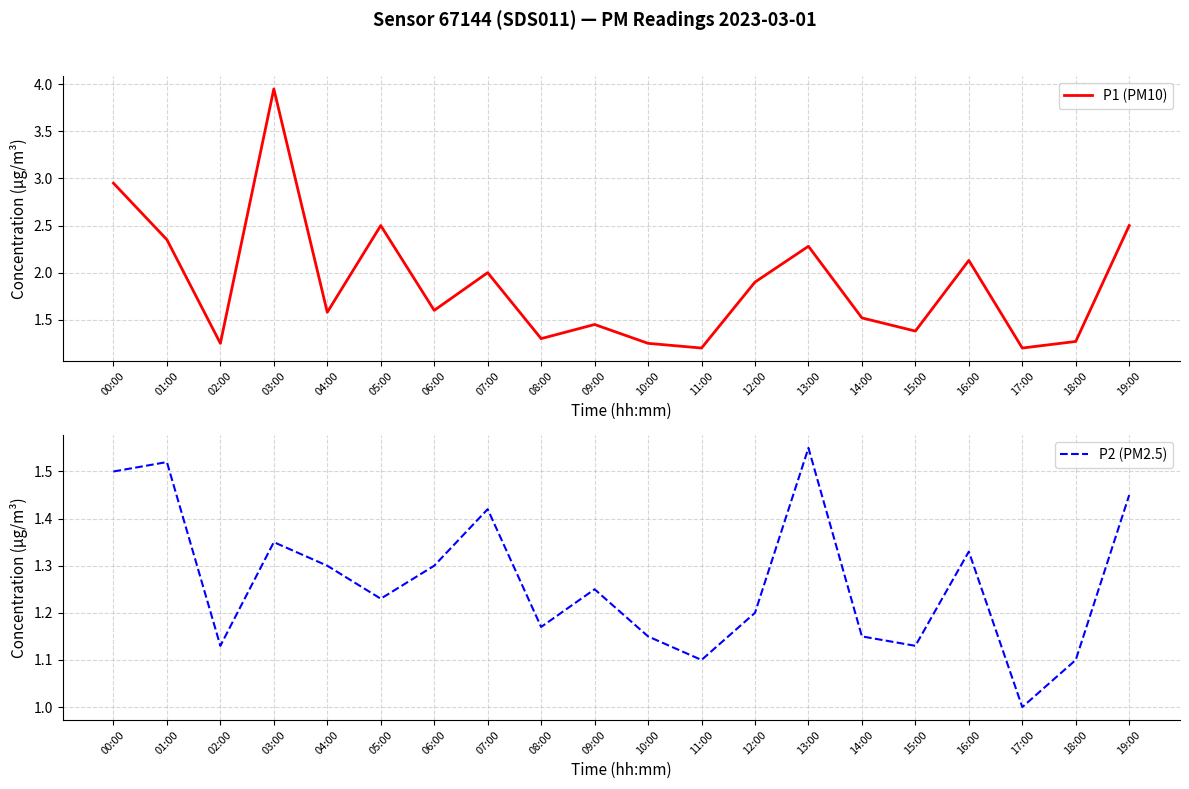

Reading left to right, transcribe all the data shown in this chart.

P1 (PM10): 00:00=3.0	01:00=2.4	02:00=1.2	03:00=4.0	04:00=1.6	05:00=2.5	06:00=1.6	07:00=2.0	08:00=1.3	09:00=1.4	10:00=1.2	11:00=1.2	12:00=1.9	13:00=2.3	14:00=1.5	15:00=1.4	16:00=2.1	17:00=1.2	18:00=1.3	19:00=2.5
P2 (PM2.5): 00:00=1.5	01:00=1.5	02:00=1.1	03:00=1.4	04:00=1.3	05:00=1.2	06:00=1.3	07:00=1.4	08:00=1.2	09:00=1.2	10:00=1.1	11:00=1.1	12:00=1.2	13:00=1.6	14:00=1.1	15:00=1.1	16:00=1.3	17:00=1.0	18:00=1.1	19:00=1.4